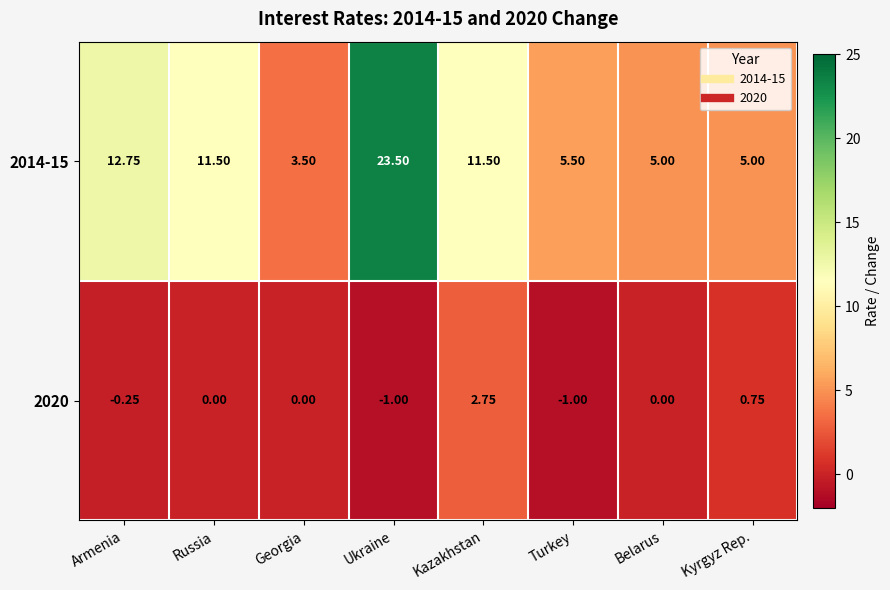

What is the smallest value displayed?

-1.0